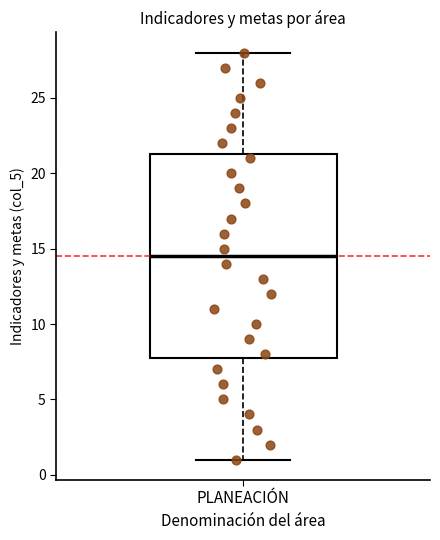

Where does the lower whisker of the box for PLANEACIÓN end on the y-axis? The values are not printed on the chart, so give them approximately, as read against the axis.

1.0